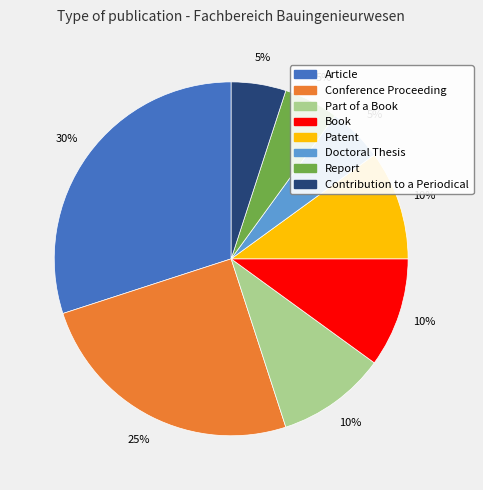

Is the sum of Report and Doctoral Thesis greater than half?

No